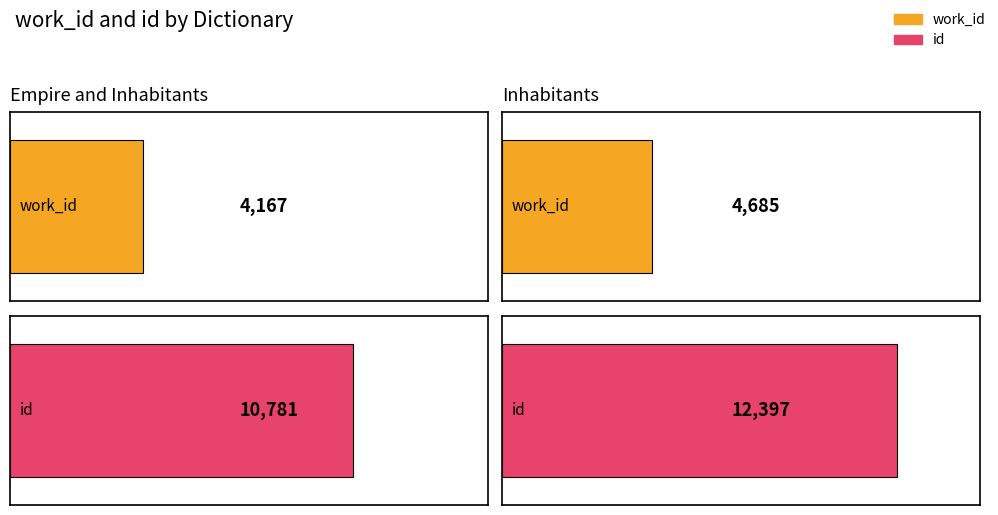

The value of work_id at Empire and Inhabitants is 2816. True or false?

False